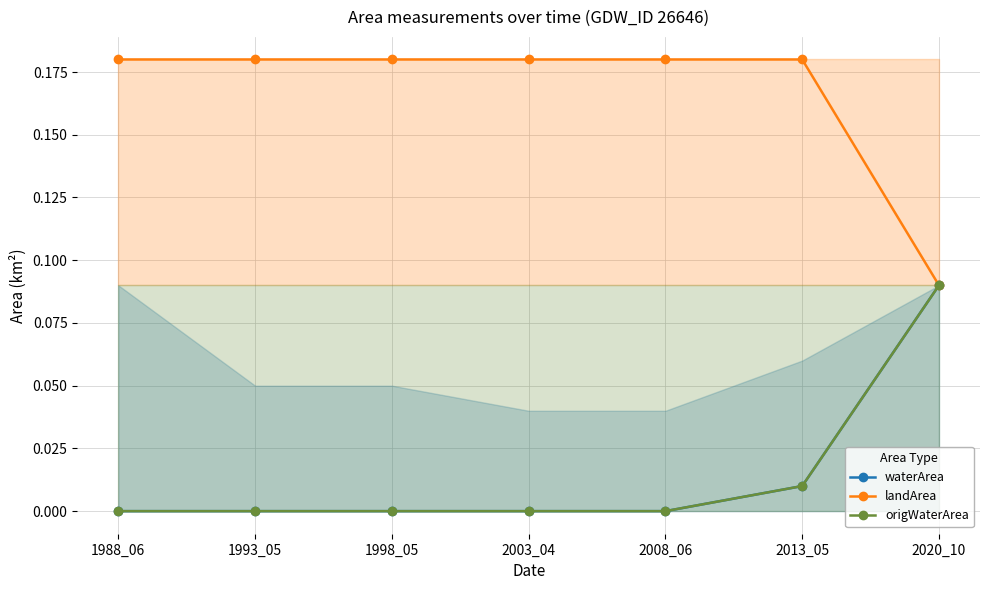

Between 2020_10 and 2008_06, which is larger?

2020_10